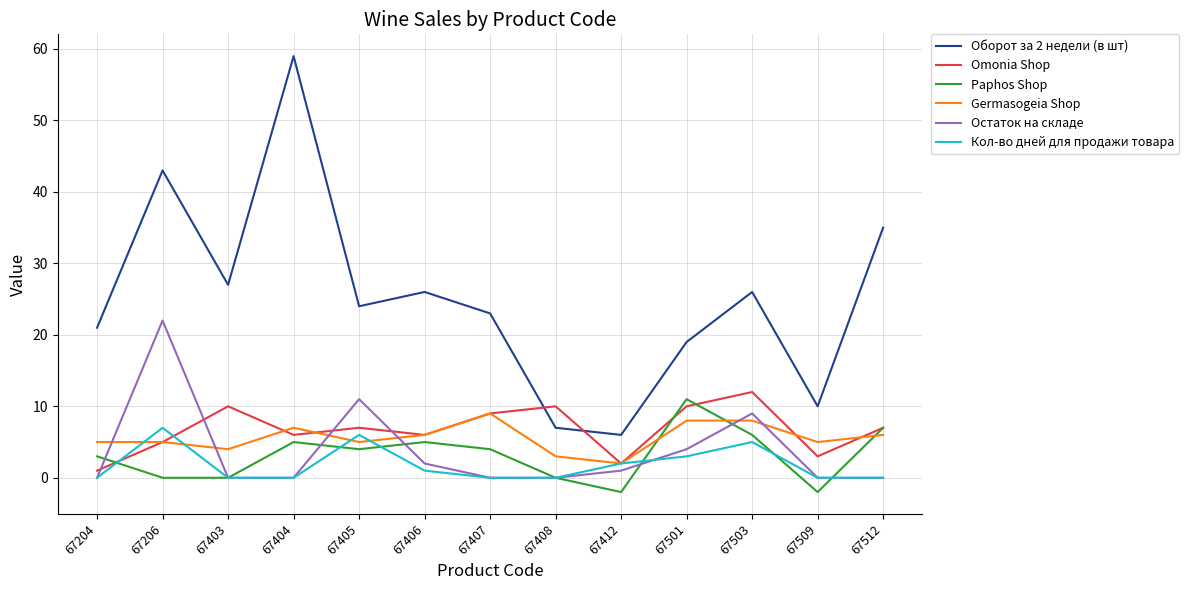

True or false: Omonia Shop has more than 1 points higher than both neighbors.

True